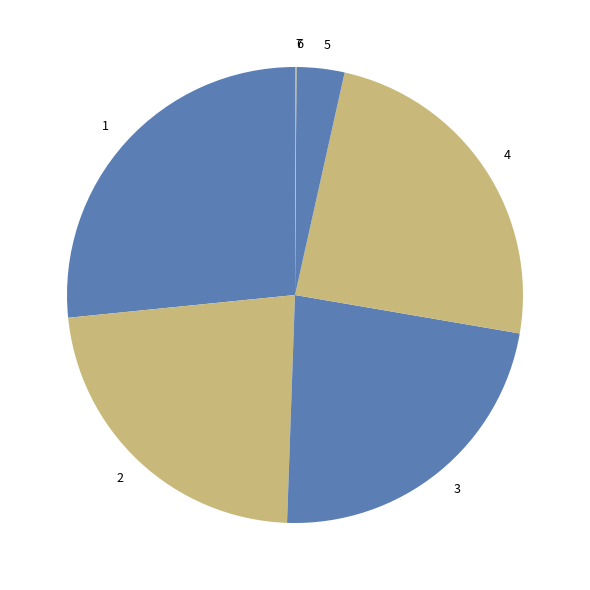

Which slice is the largest?

1